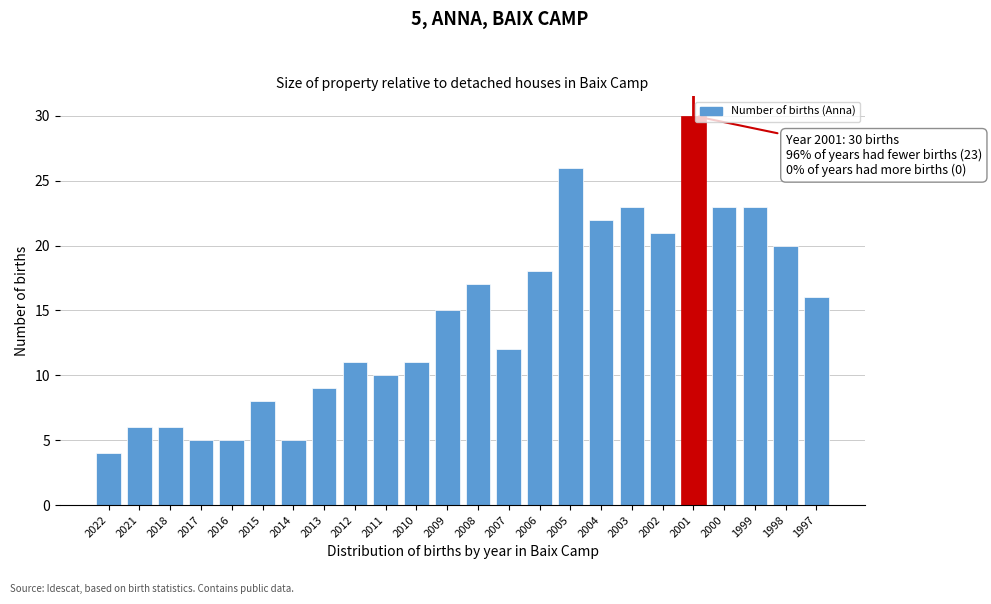

Reading left to right, extract all data points from this chart.

2022=4	2021=6	2018=6	2017=5	2016=5	2015=8	2014=5	2013=9	2012=11	2011=10	2010=11	2009=15	2008=17	2007=12	2006=18	2005=26	2004=22	2003=23	2002=21	2001=30	2000=23	1999=23	1998=20	1997=16